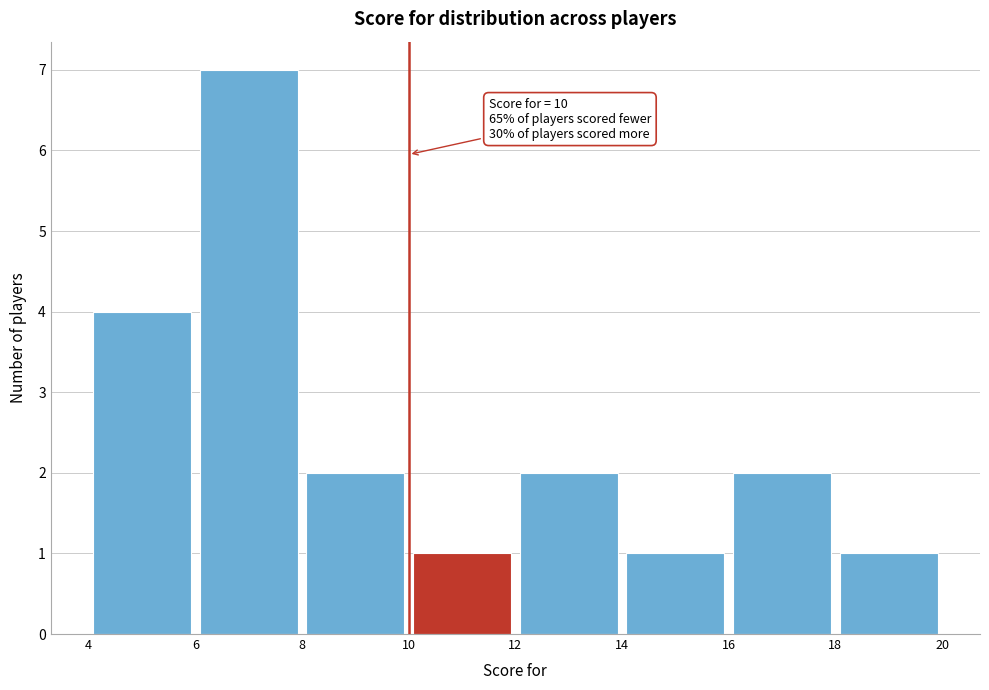

Over which range of the x-axis is the bar tallest?

6 to 8